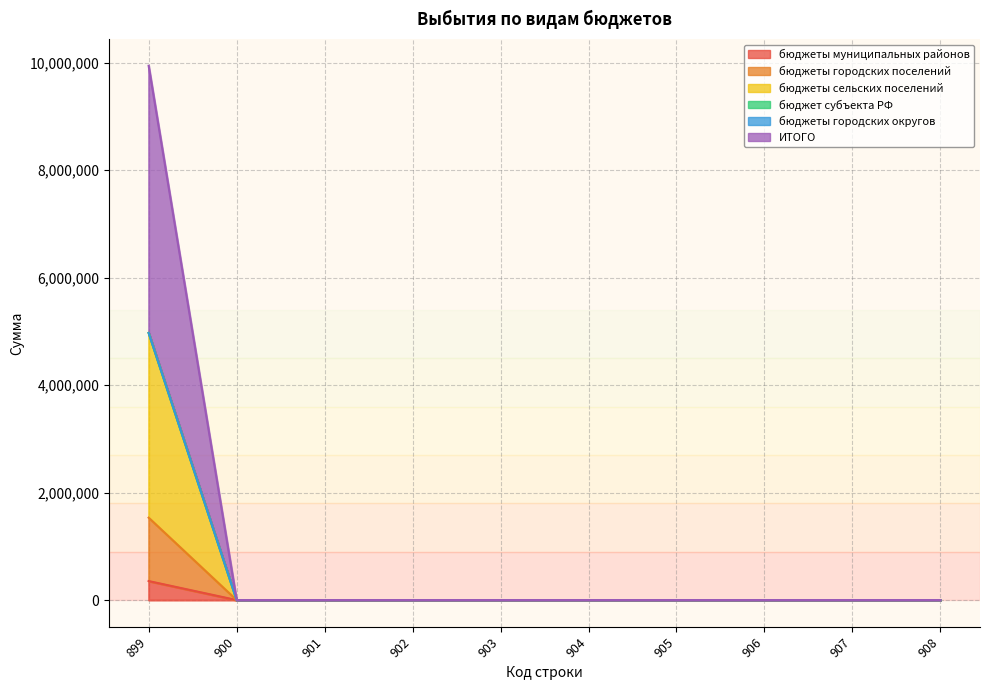

At which category does the chart reach its peak across all series?

899